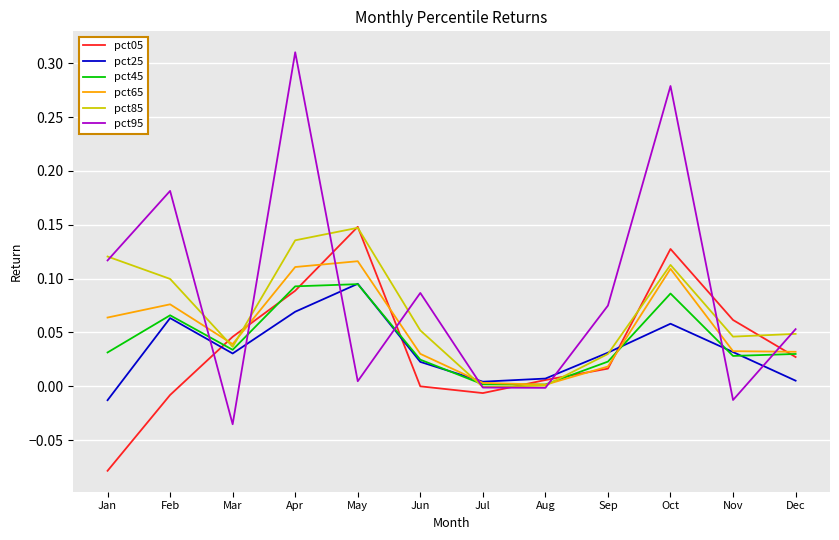

Which series has the largest range (max minus min)?

pct95